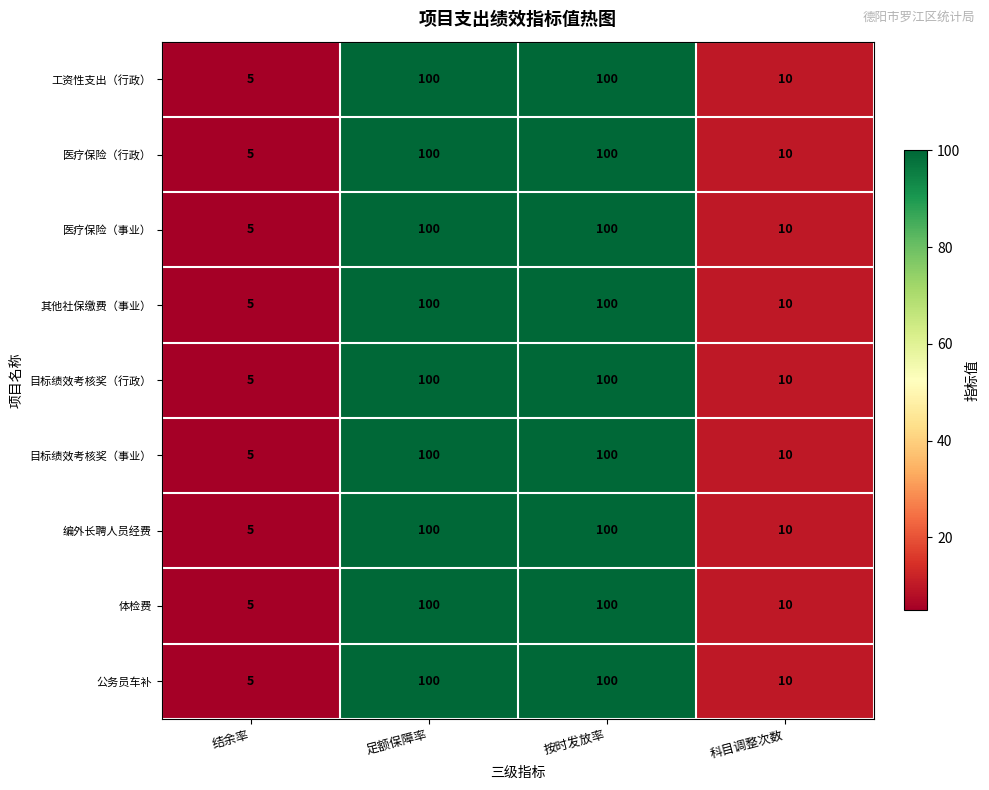

Is the value of 目标绩效考核奖（行政） at 结余率 greater than the value of 编外长聘人员经费 at 按时发放率?

No